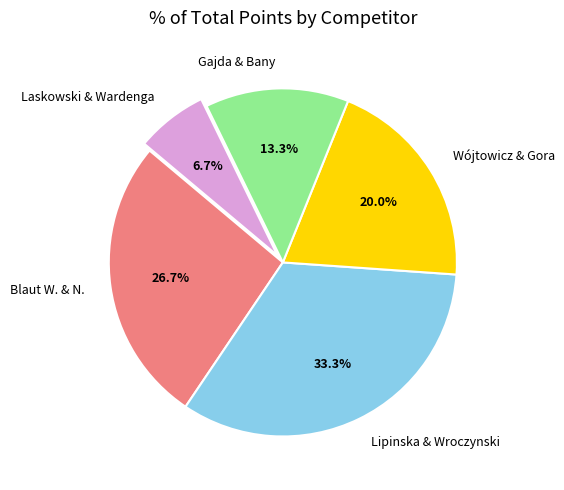

Is the sum of Wójtowicz & Gora and Laskowski & Wardenga greater than half?

No